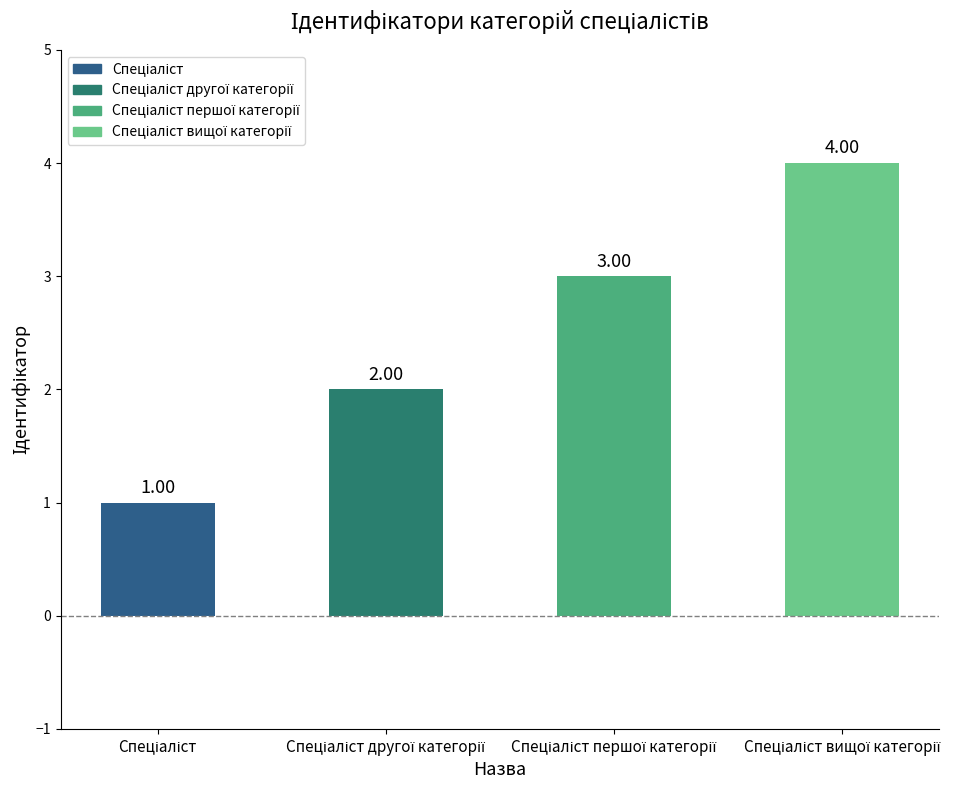

What is the sum of all values?

10